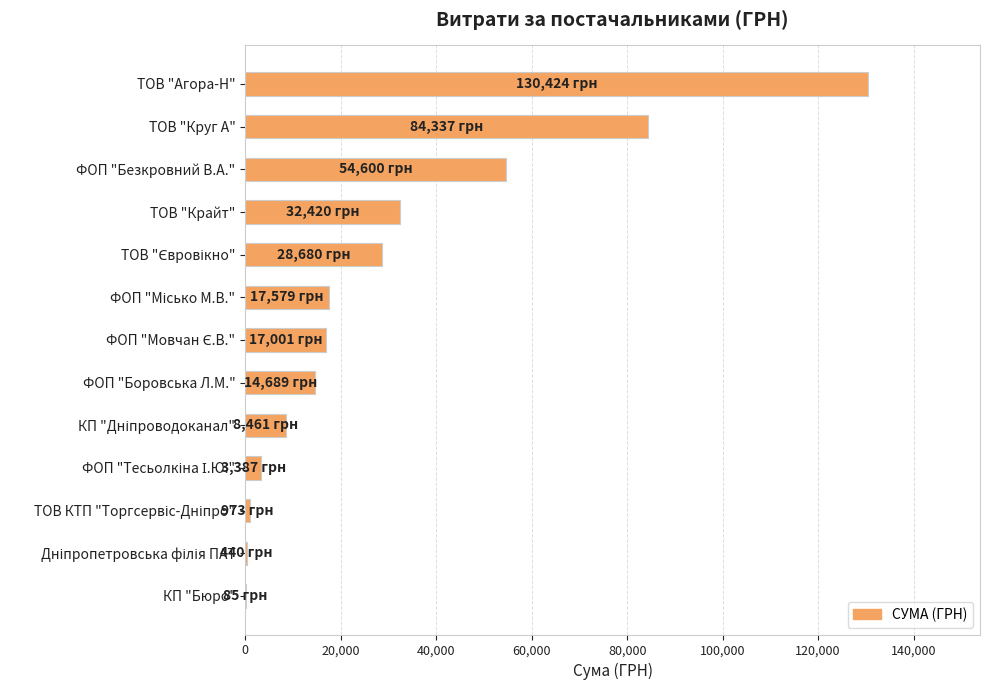

The chart shows a value of 84336.9 at ТОВ "Круг А". True or false?

True